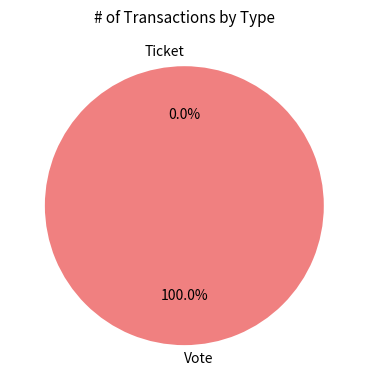

To the nearest percent, what is the combined percentage of Vote and Ticket?

100%